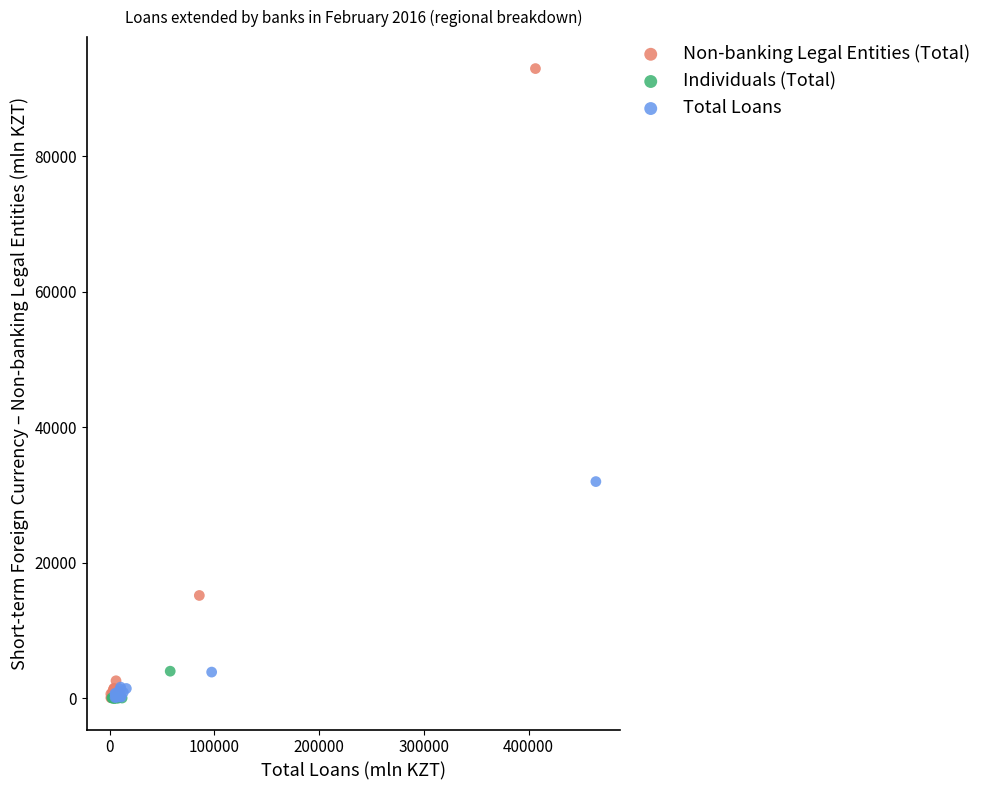

Which series has the widest spread of Y values?

Non-banking Legal Entities (Total)